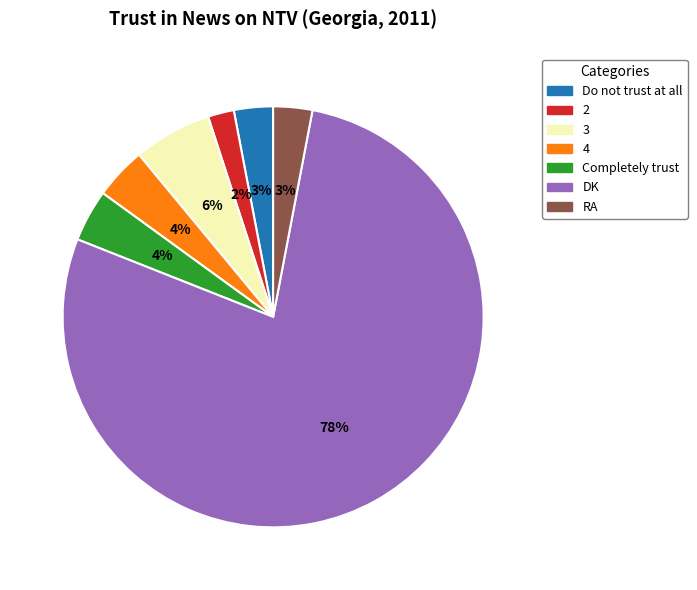

What is the largest slice in the pie chart?

DK